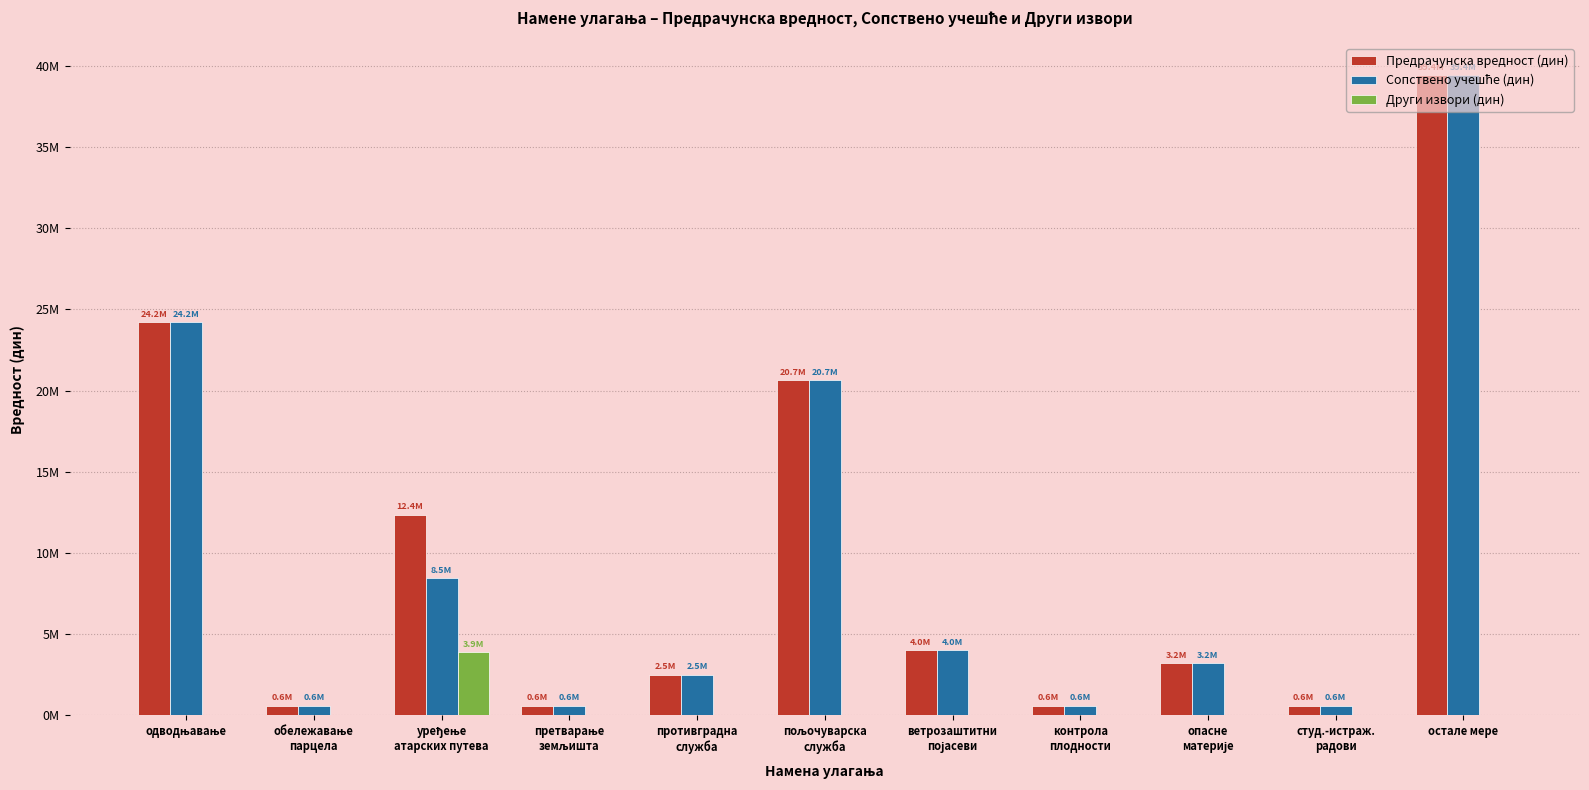

What is the difference between the maximum and minimum values in the Други извори (дин) series?

3884800